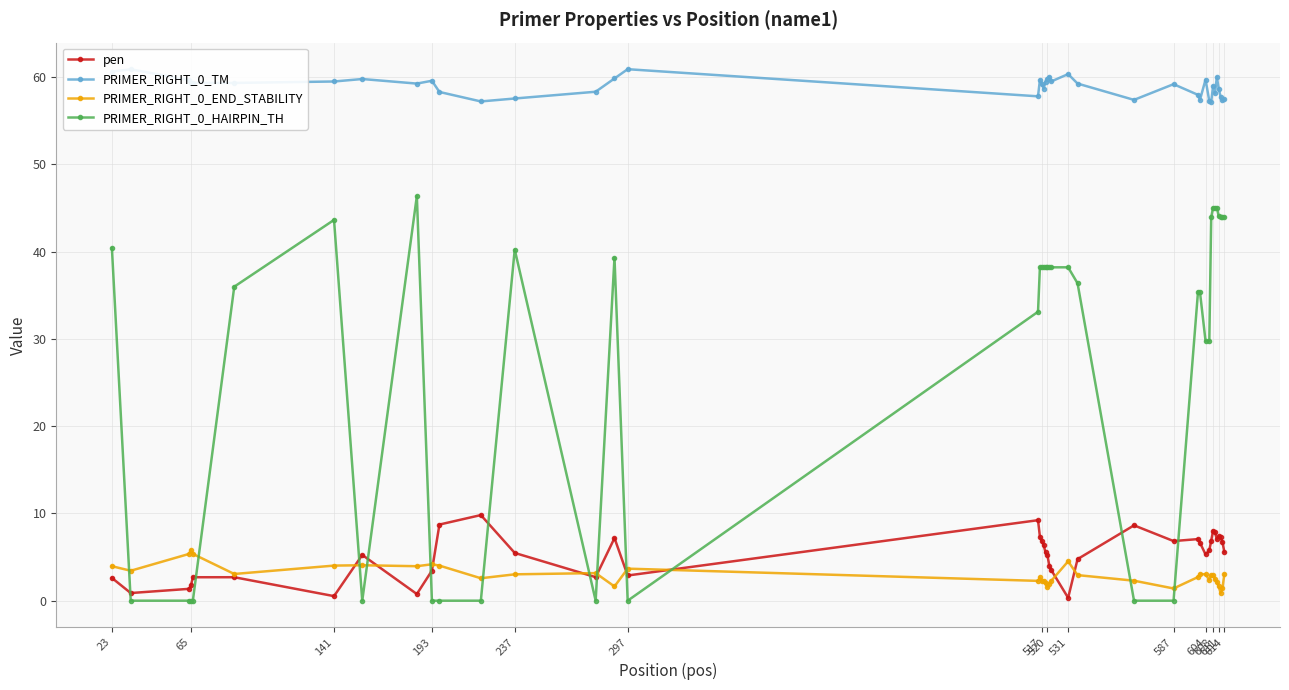

Does the chart have visible grid lines?

Yes